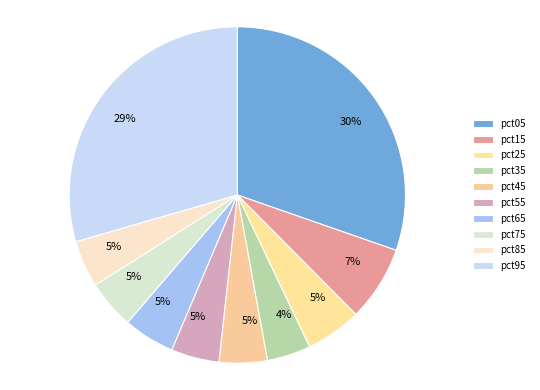

The pct95 slice represents 44% of the pie. True or false?

False